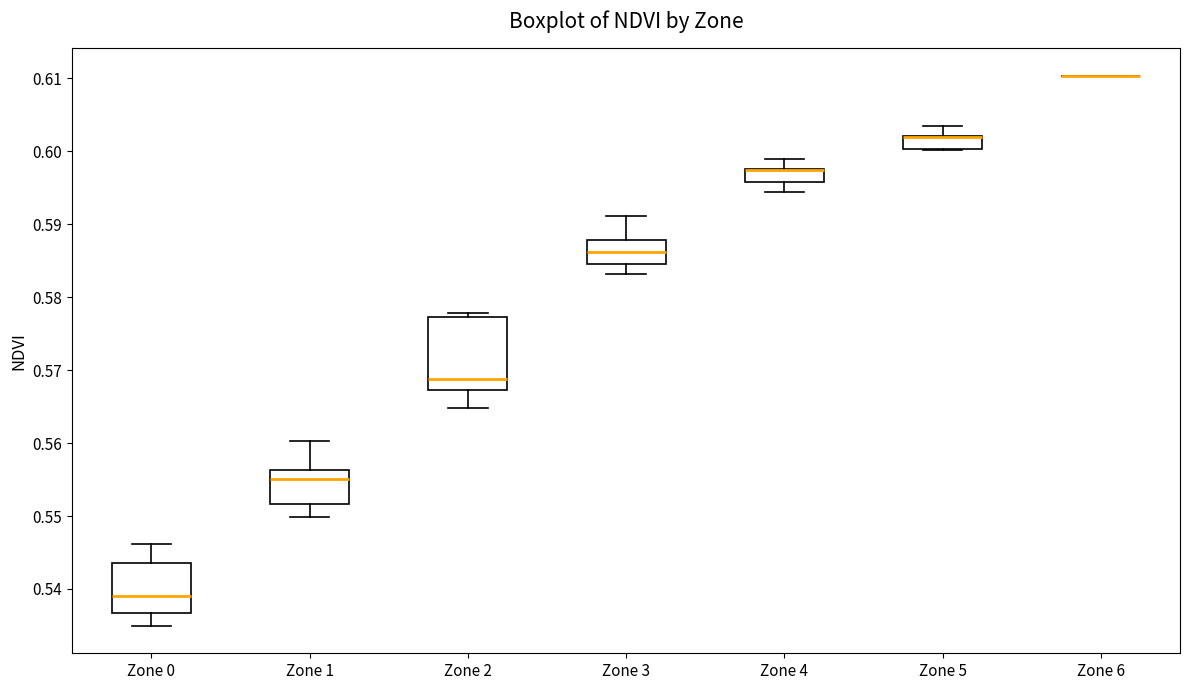

Where is the lower edge of the box for Zone 3 on the y-axis? The values are not printed on the chart, so give them approximately, as read against the axis.

0.585